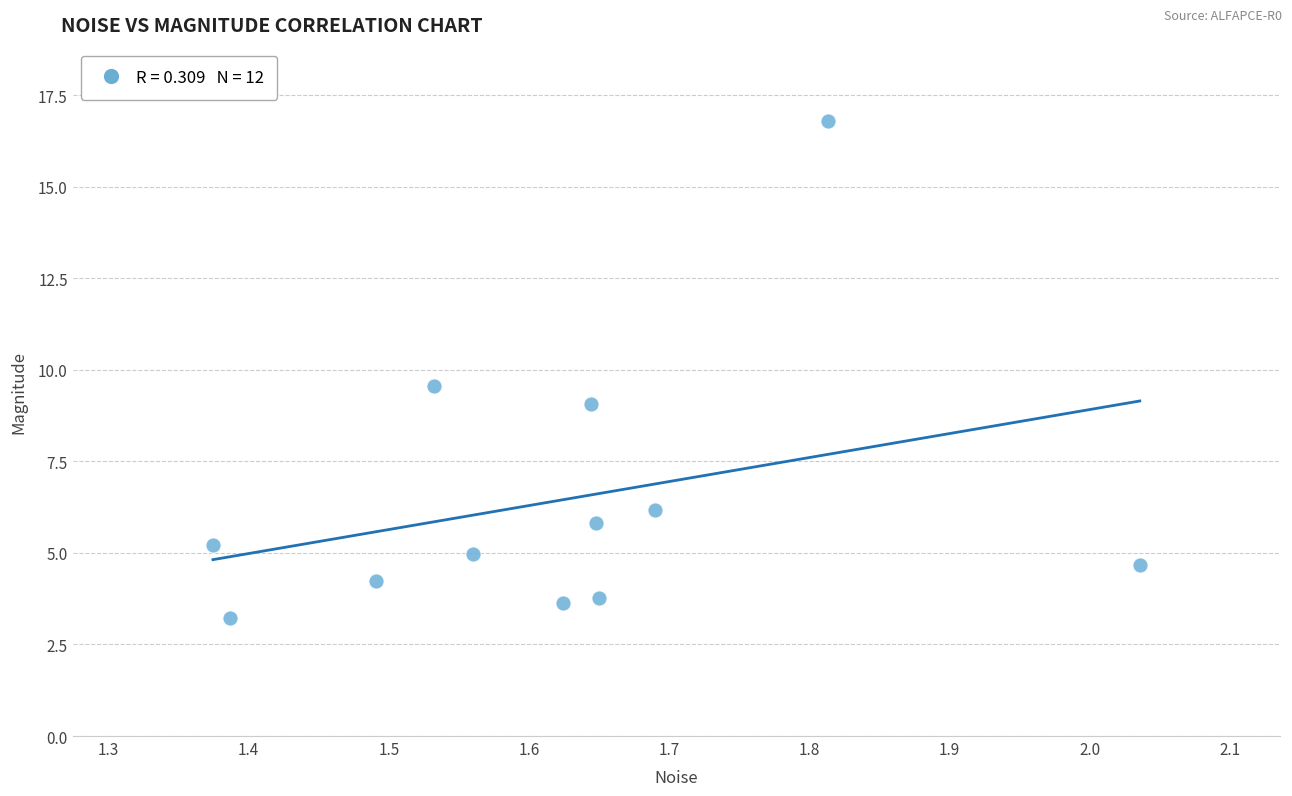

What Y value in the scatter plot is closest to 10?

9.6